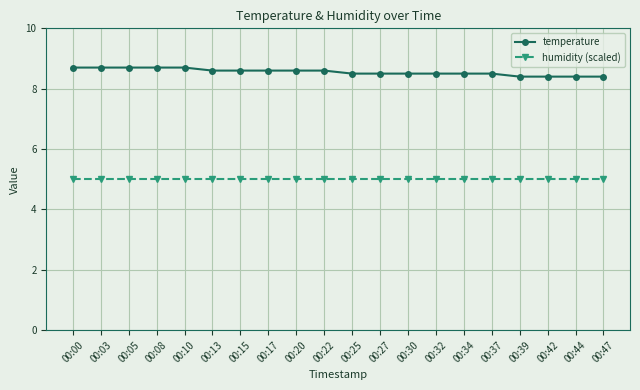

Reading left to right, transcribe all the data shown in this chart.

temperature: 8.7	8.7	8.7	8.7	8.7	8.6	8.6	8.6	8.6	8.6	8.5	8.5	8.5	8.5	8.5	8.5	8.4	8.4	8.4	8.4
humidity (scaled): 5.0	5.0	5.0	5.0	5.0	5.0	5.0	5.0	5.0	5.0	5.0	5.0	5.0	5.0	5.0	5.0	5.0	5.0	5.0	5.0